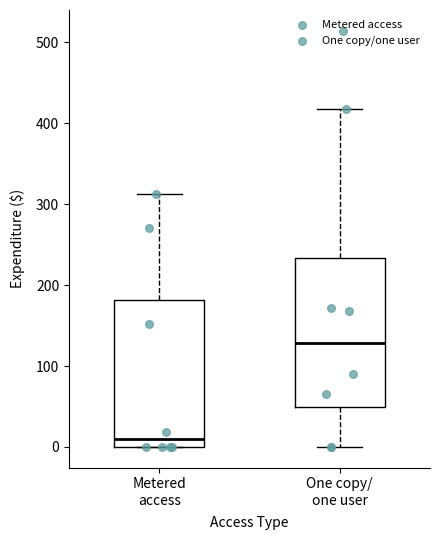

Which box has the lowest median line?

Metered access